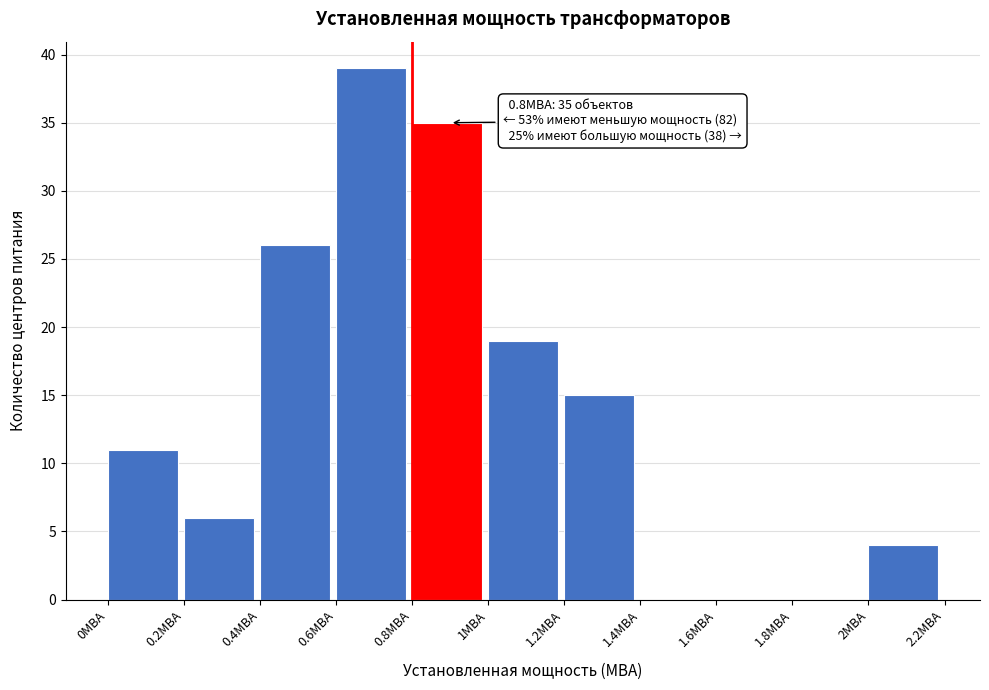

Over which range of the x-axis is the bar tallest?

0.6 to 0.8